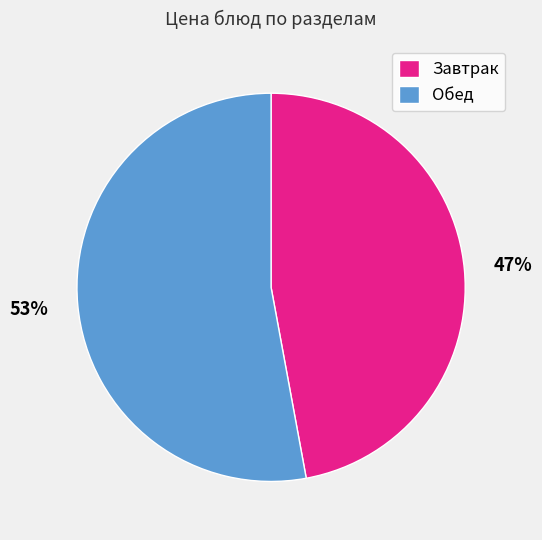

Is there a majority slice in this chart?

Yes